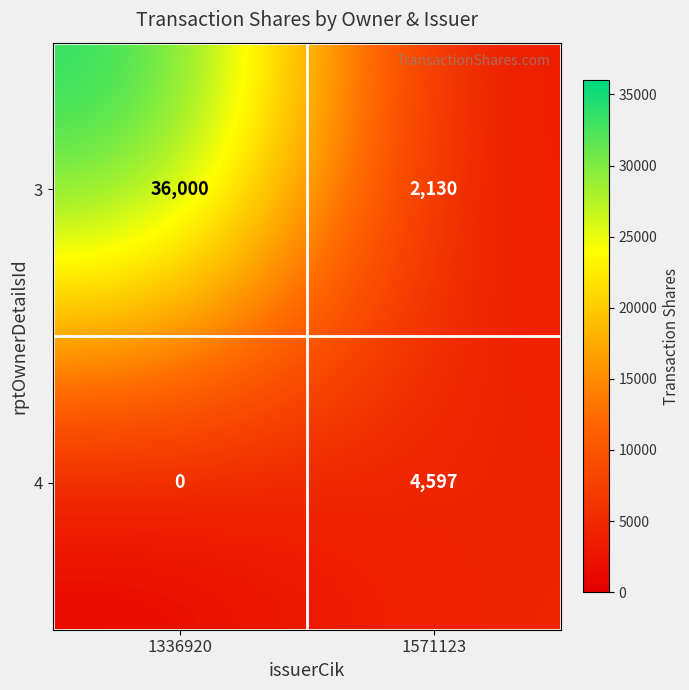

How many series are shown in this chart?

2